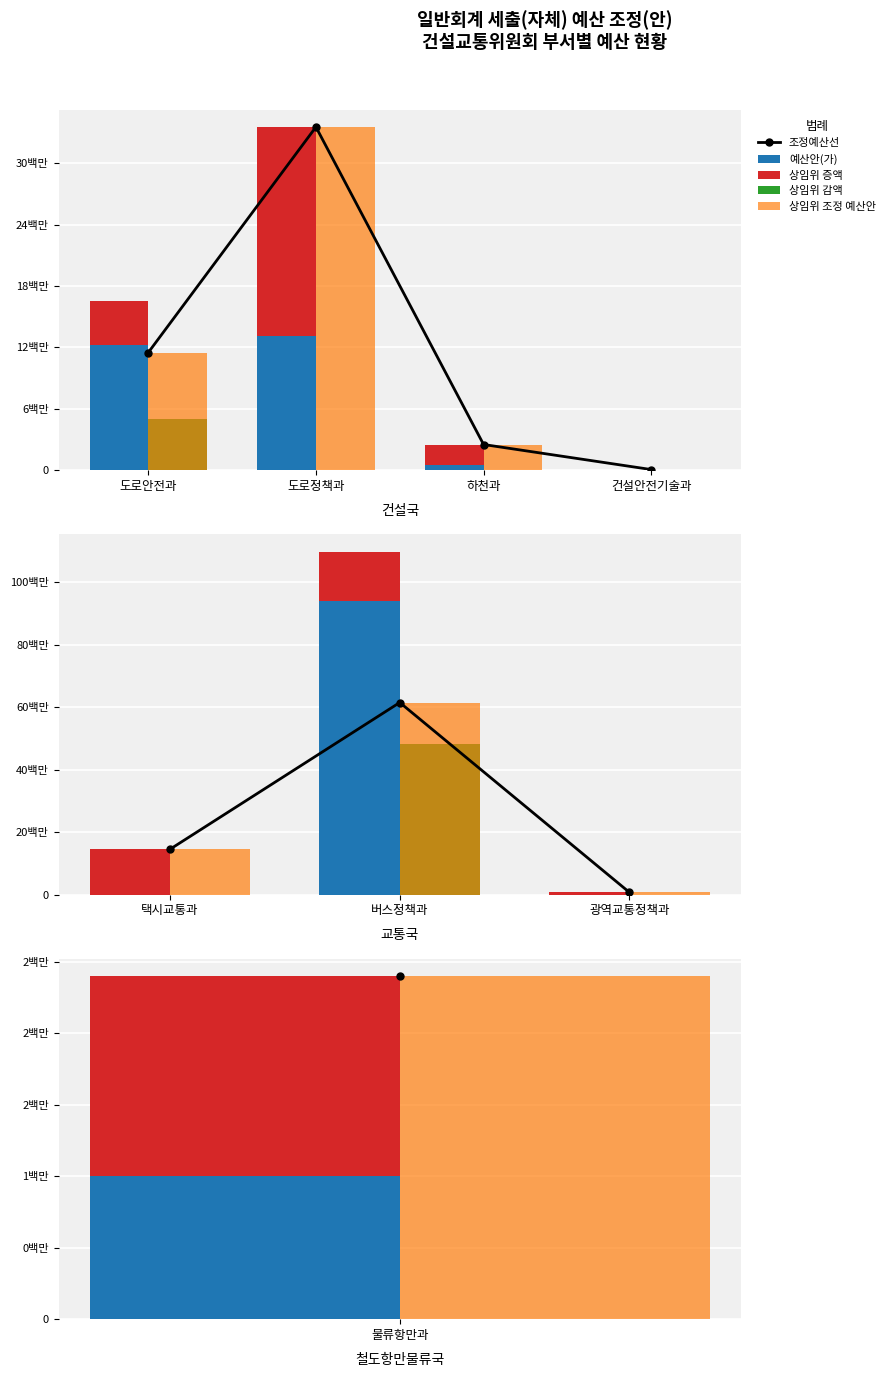

What is the sum of the 조정예산선 values at 택시교통과 and 광역교통정책과?

15222008